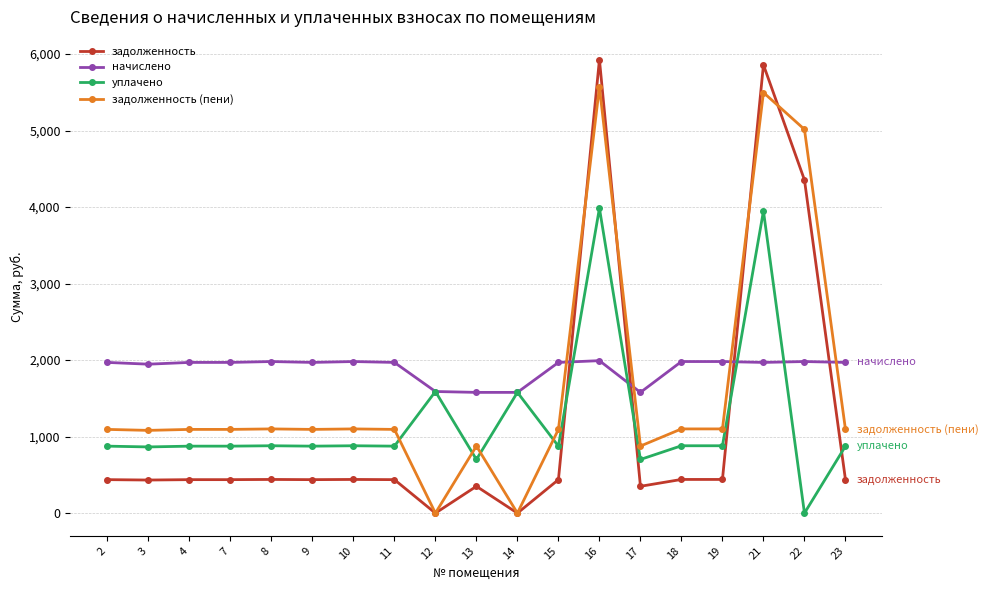

What is the spread (max minus min) of values at 18?

1541.1